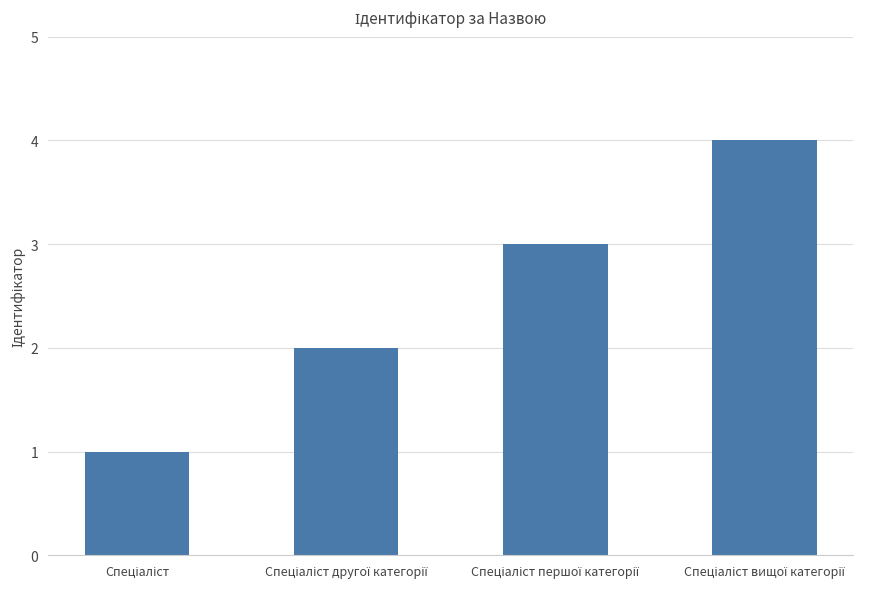

What is the maximum value shown in the chart?

4